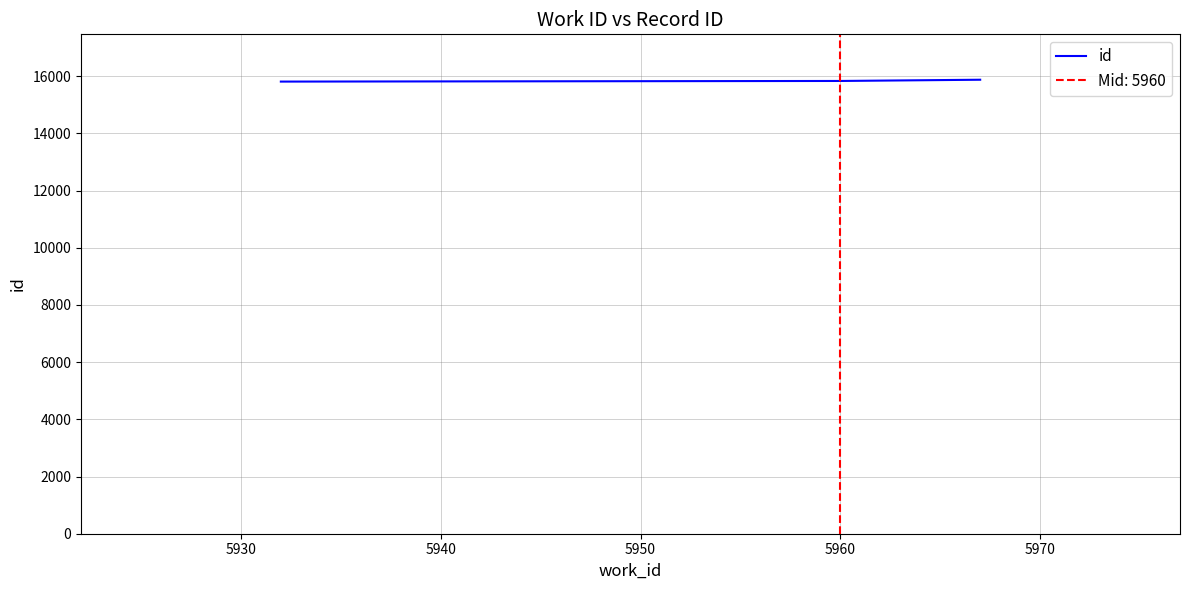

What is the lowest value of the id series?

15808